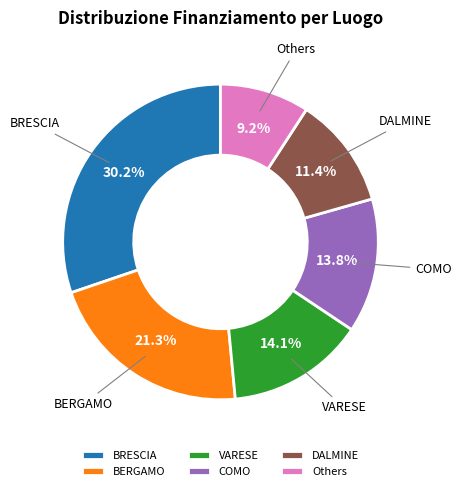

To the nearest percent, what is the difference between the BRESCIA and BERGAMO slice percentages?

9%